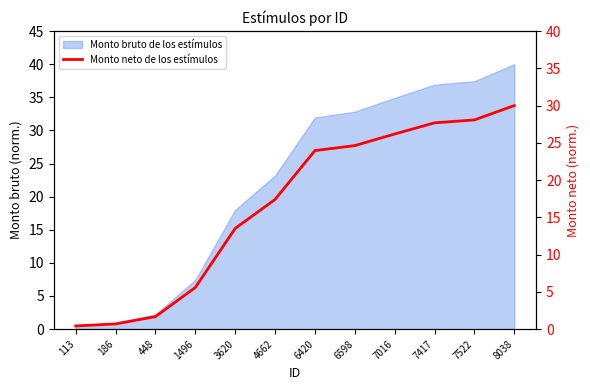

Is it true that the value at 6598 is 14.3?

False